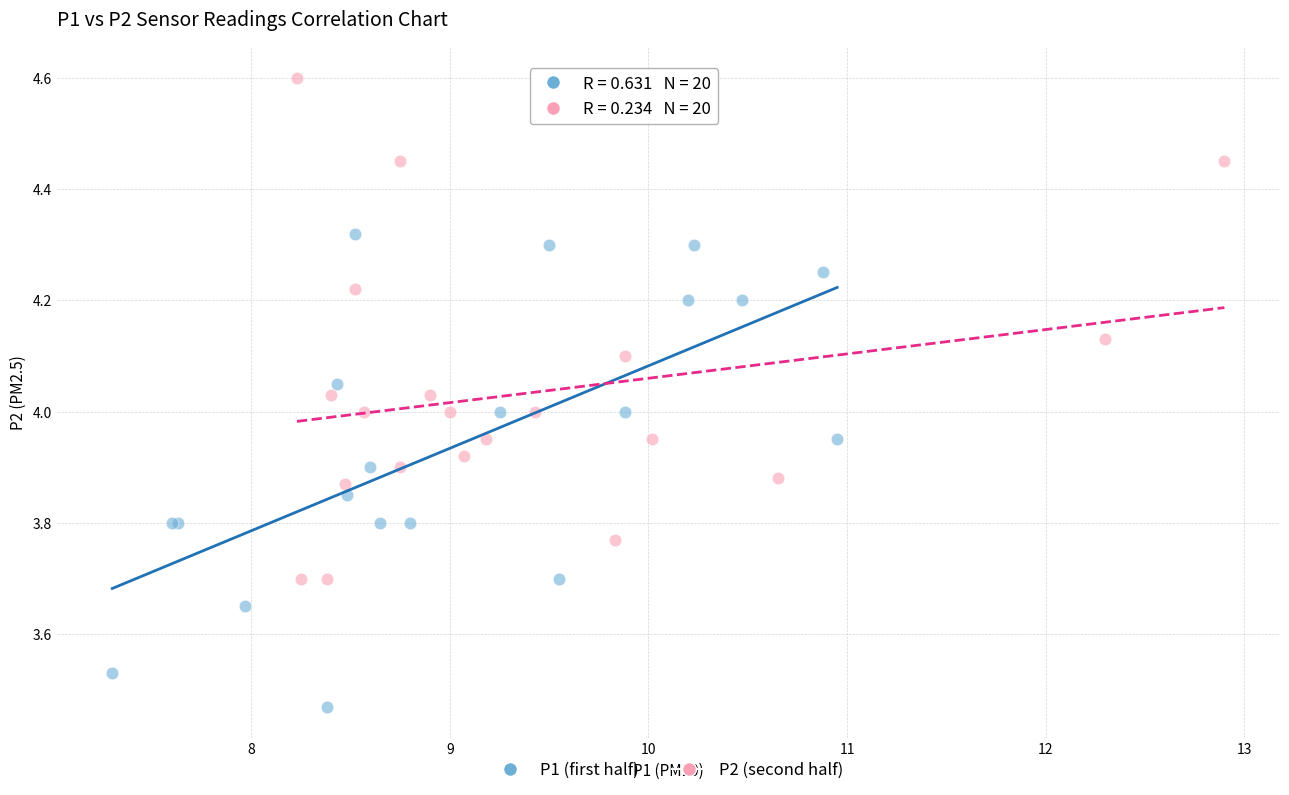

Which series contains the lowest Y value?

P1 (first half)